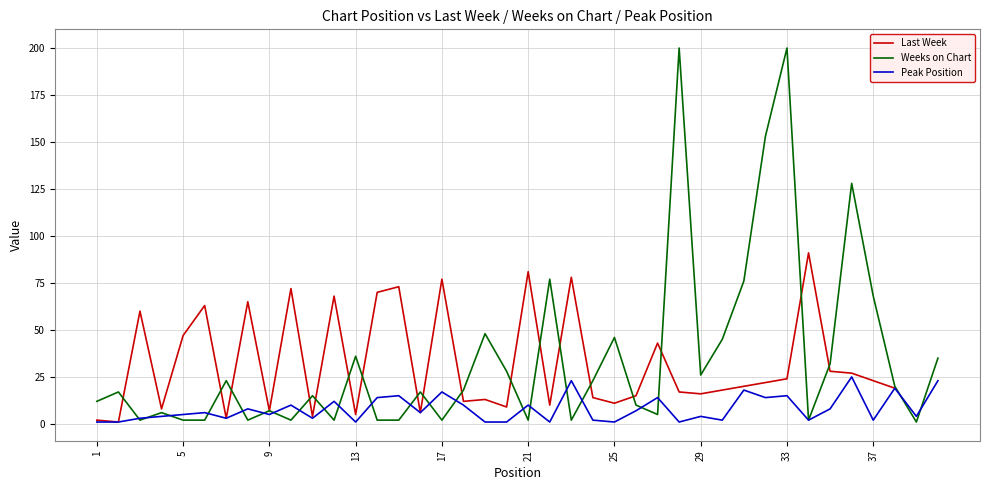

List the series in order of their peak value, highest first.

Weeks on Chart, Last Week, Peak Position